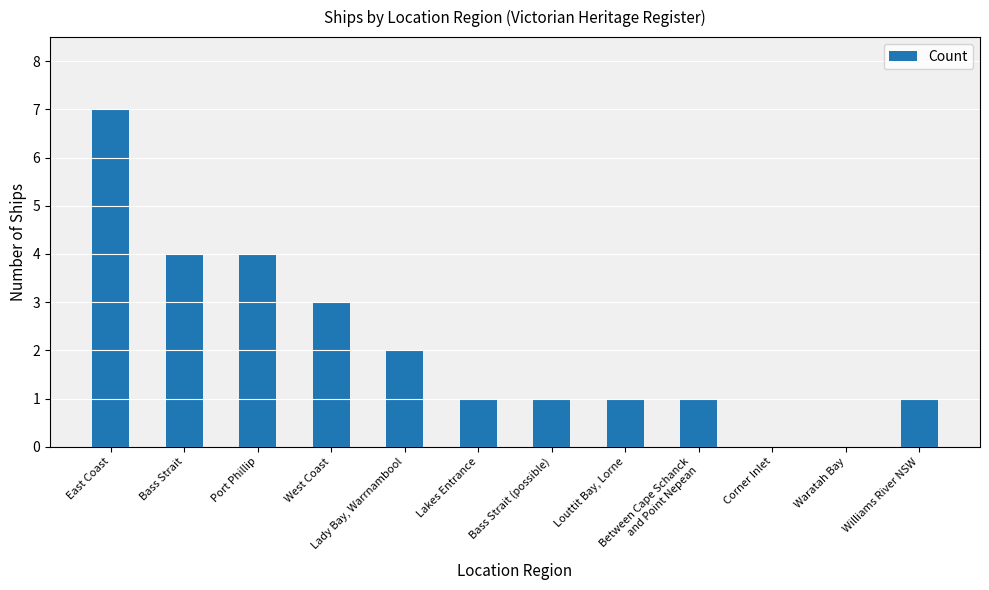

What is the ratio of the value at Bass Strait to the value at Lakes Entrance?

4.0